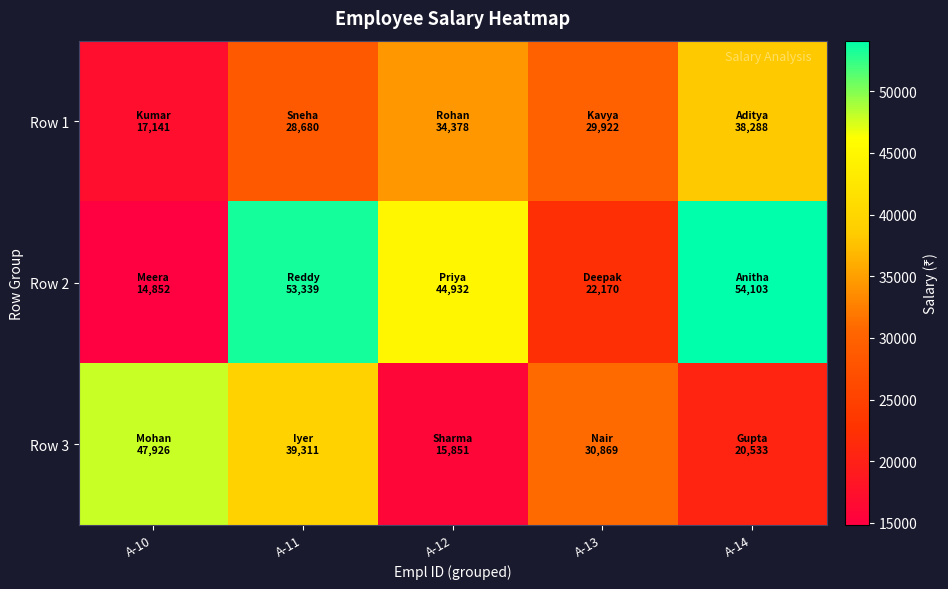

Which series changed the most between A-11 and A-12?

Row 3